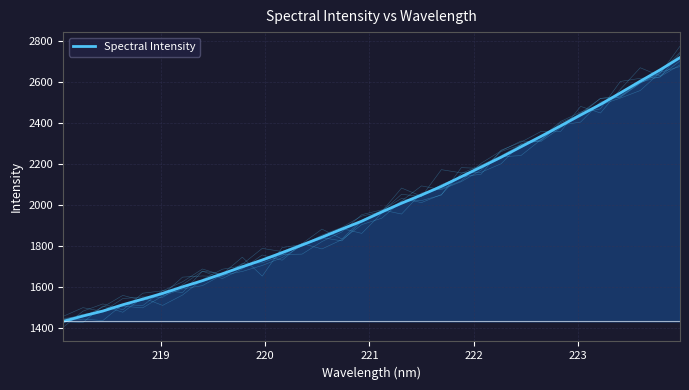

What is the minimum value shown in the chart?

1434.5